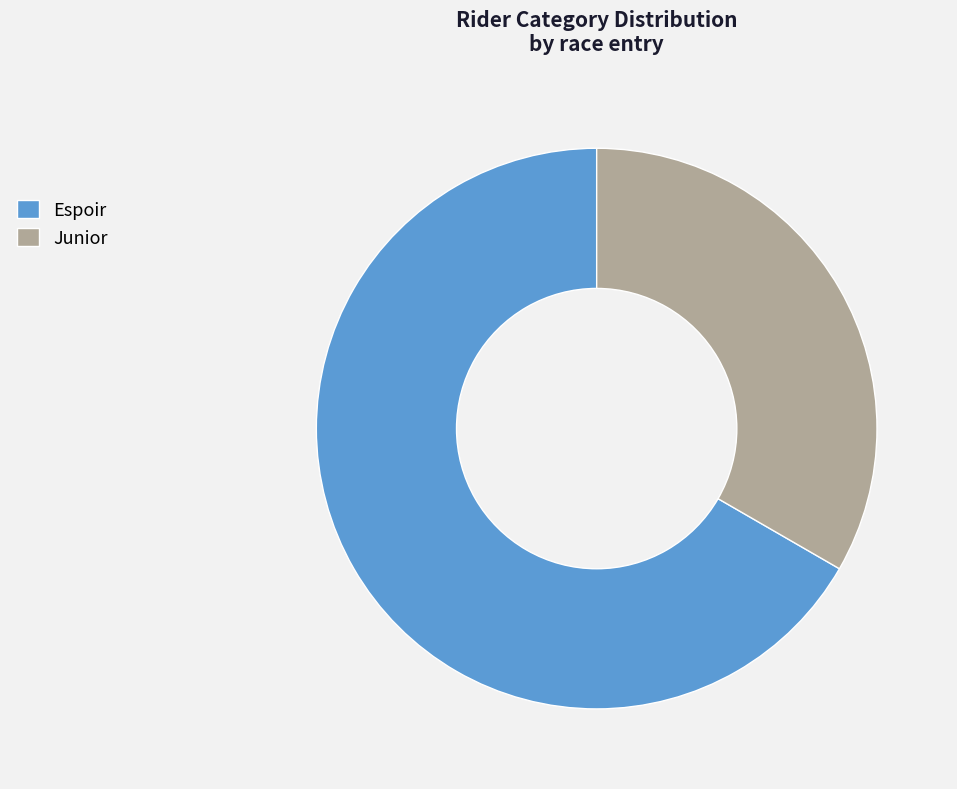

Which slice is the smallest?

Junior